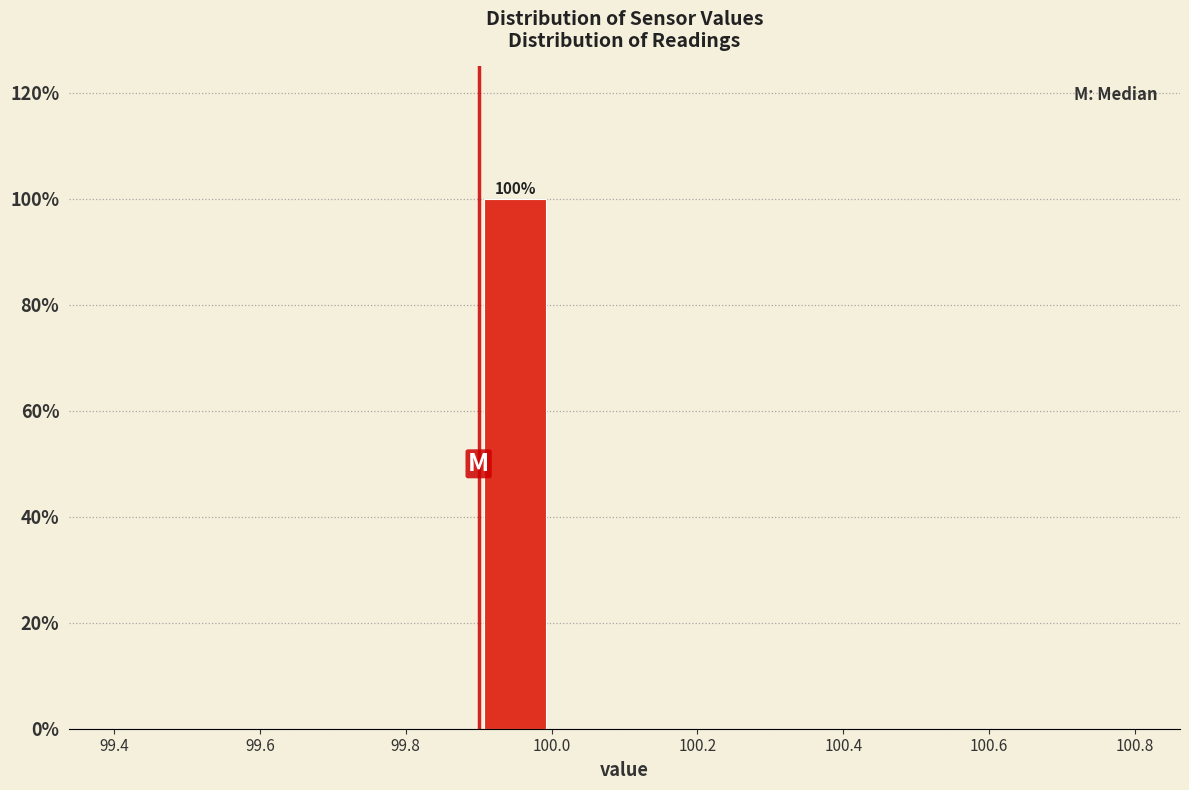

Over which range of the x-axis is the bar tallest?

99.9 to 100.0